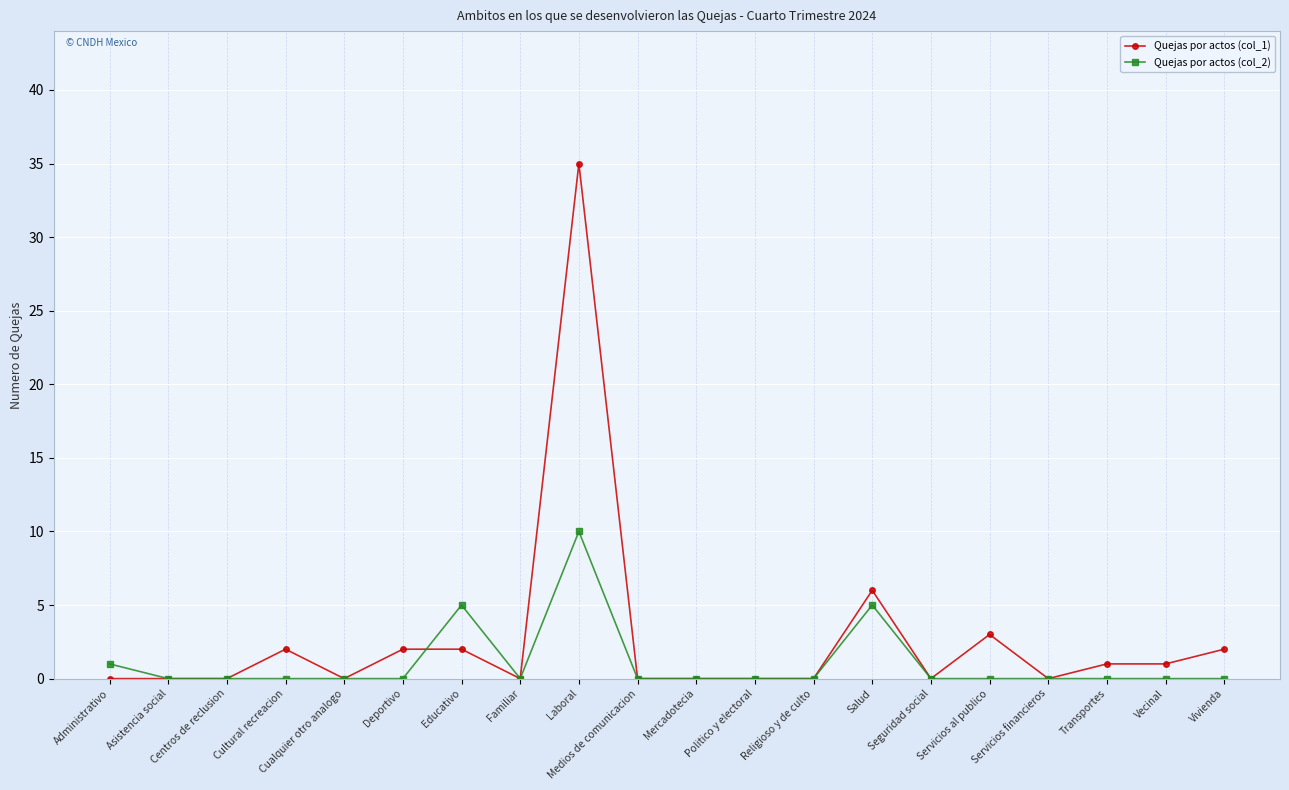

Which series has the largest total across all categories?

Quejas por actos (col_1)